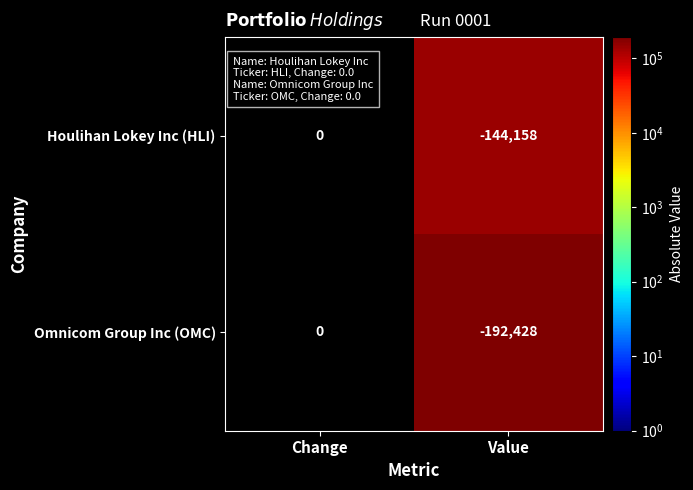

Which series has the largest range (max minus min)?

Omnicom Group Inc (OMC)